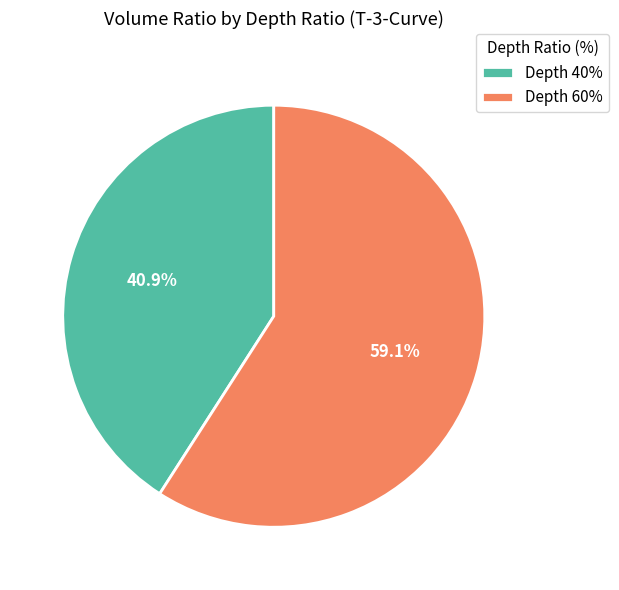

Combined, do Depth 40% and Depth 60% account for over 50%?

Yes